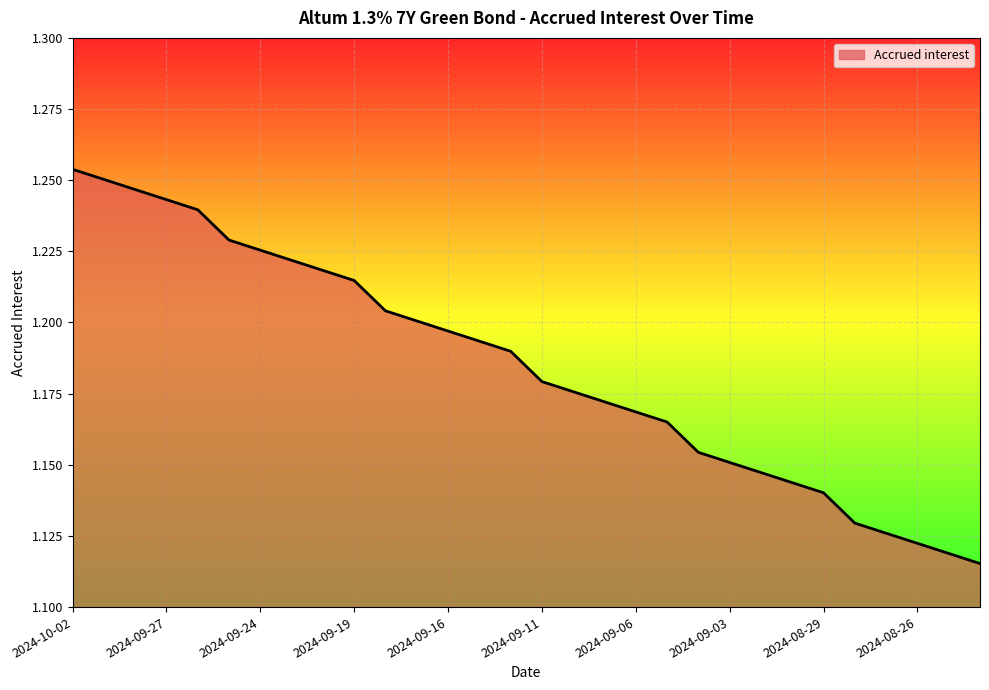

Count the values in the range 1 to 2.

30